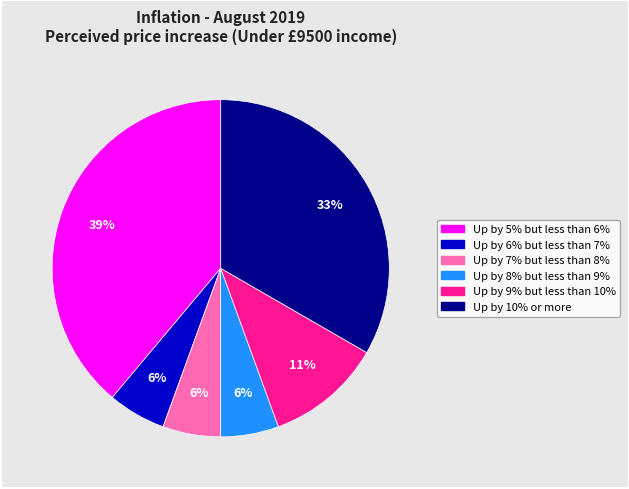

Combined, do Up by 5% but less than 6% and Up by 8% but less than 9% account for over 50%?

No